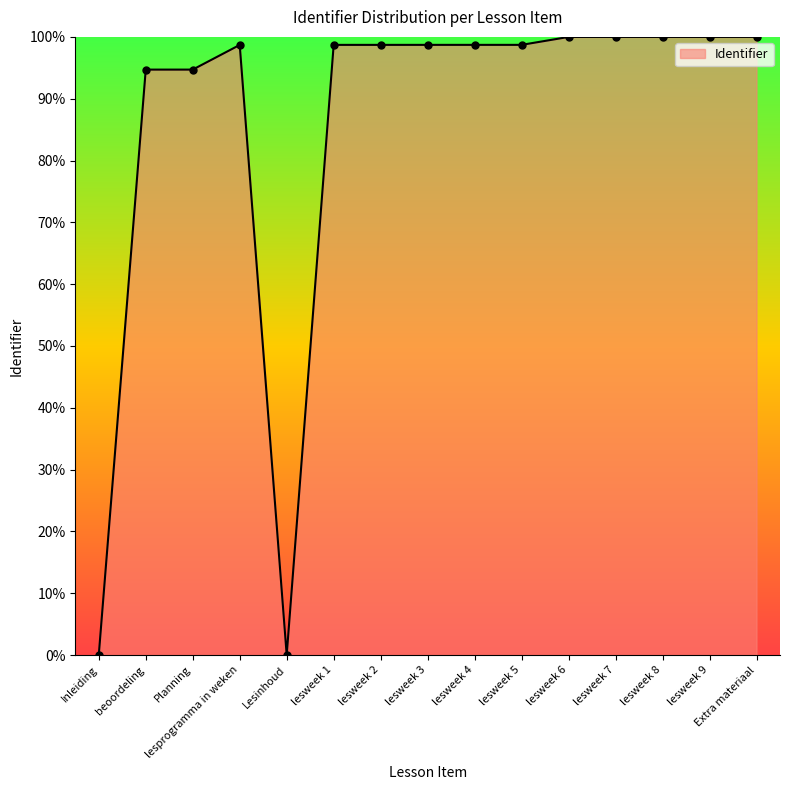

Count the number of categories in the chart.

15